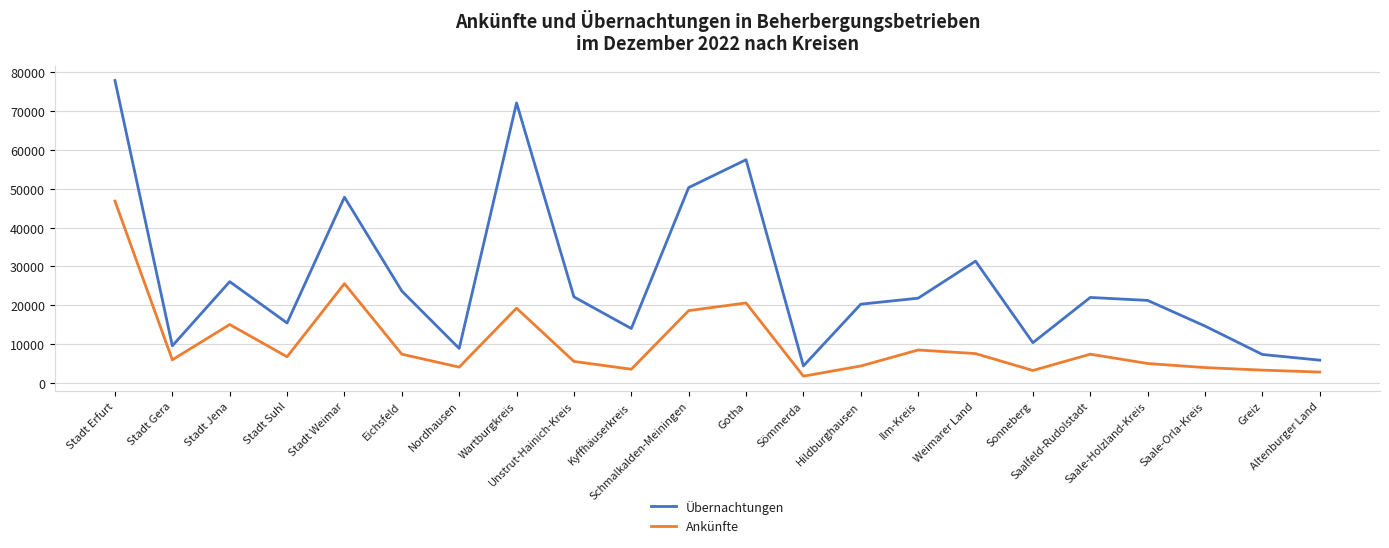

Does the chart have visible grid lines?

Yes